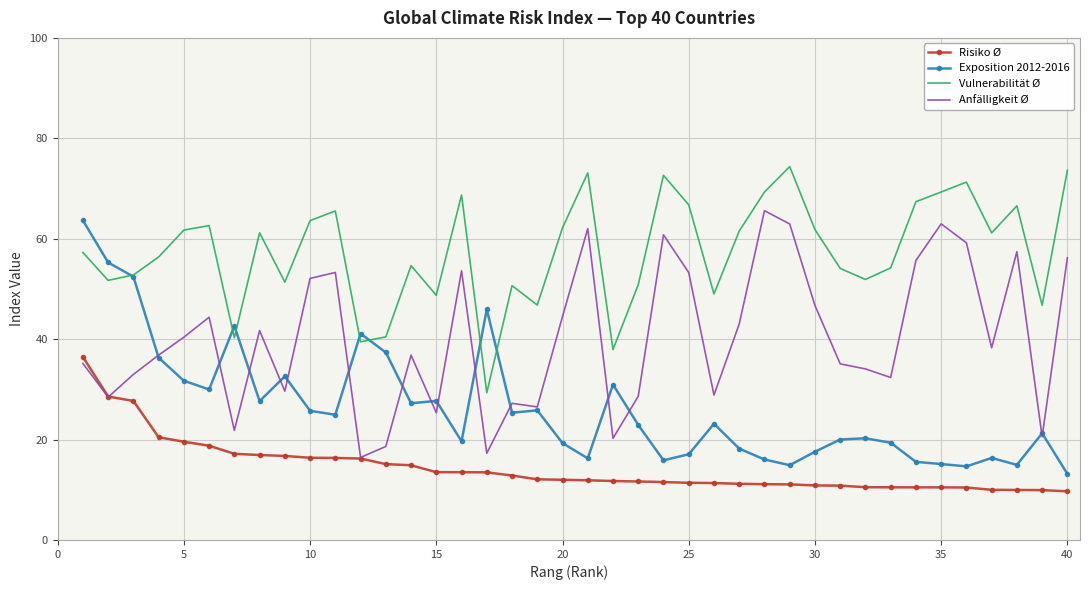

Which series has the largest total across all categories?

Vulnerabilität Ø